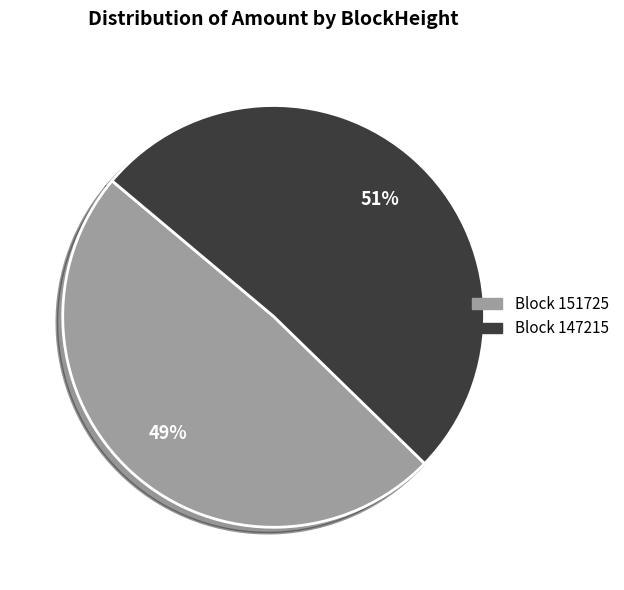

Does any single category account for the majority?

Yes